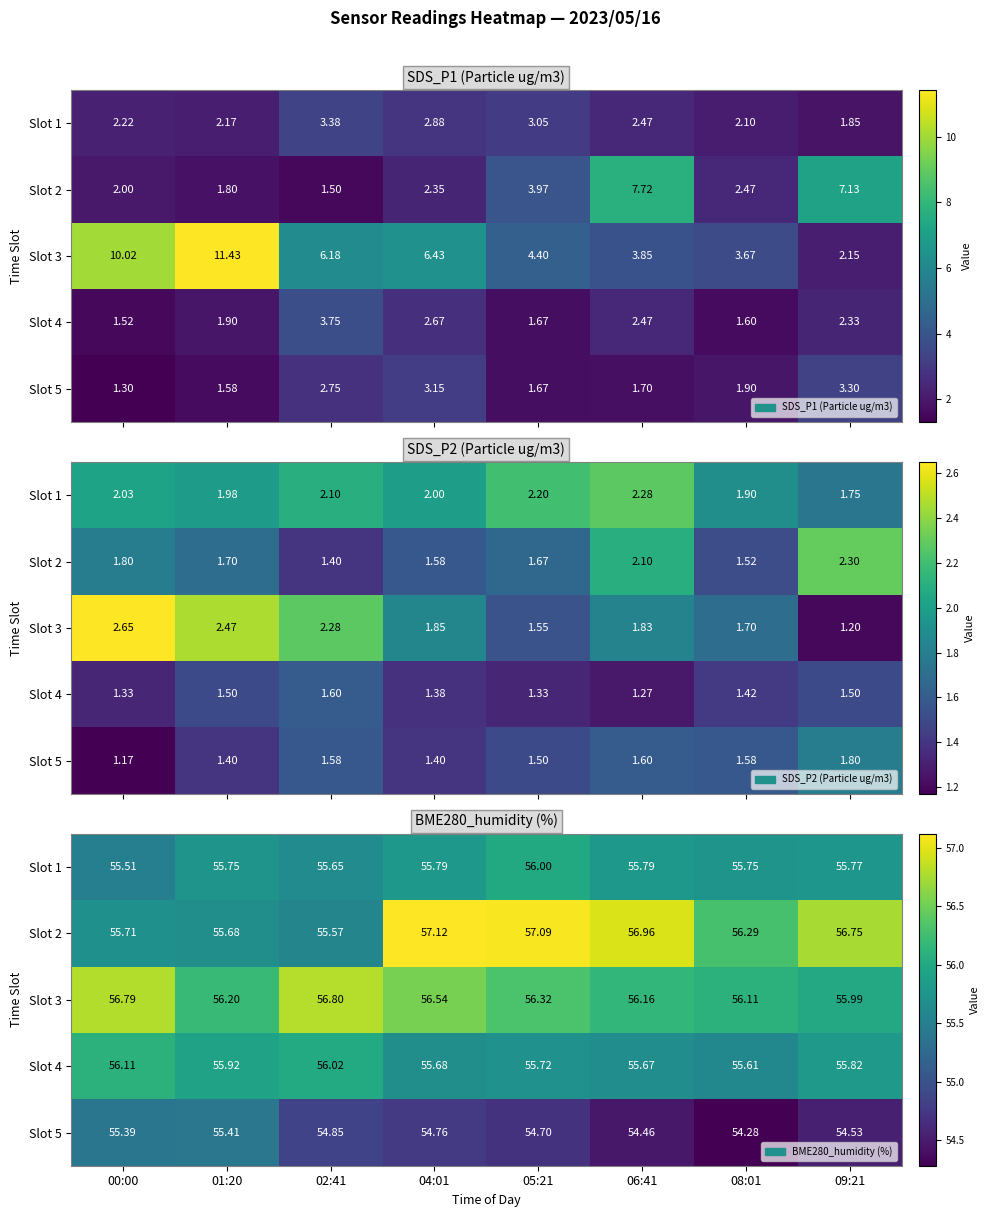

True or false: Slot 2 has a value of 57.1 at 04:01.

True